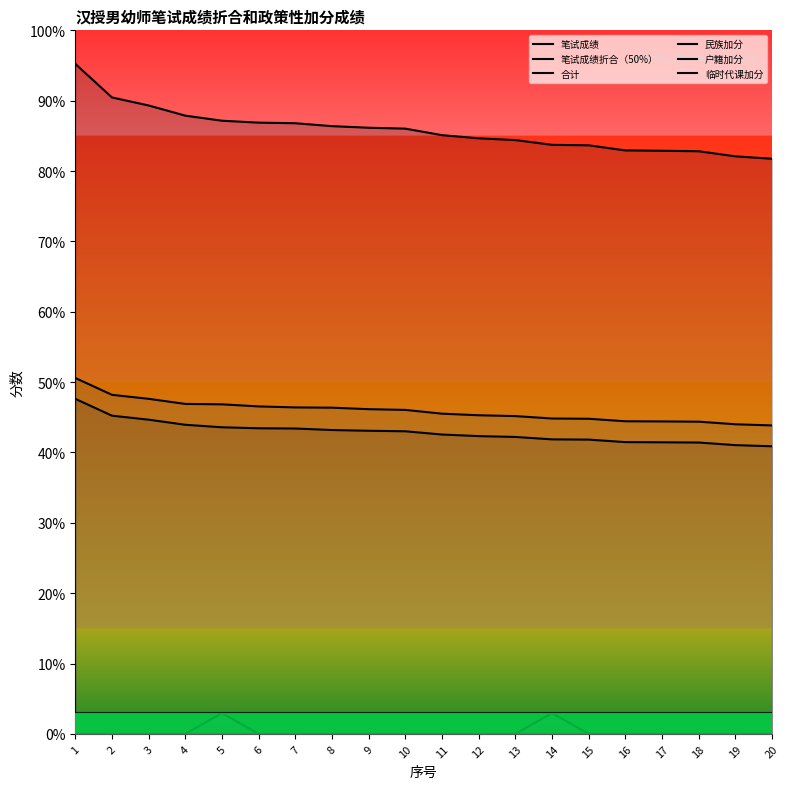

What is the maximum value for 合计?

50.6